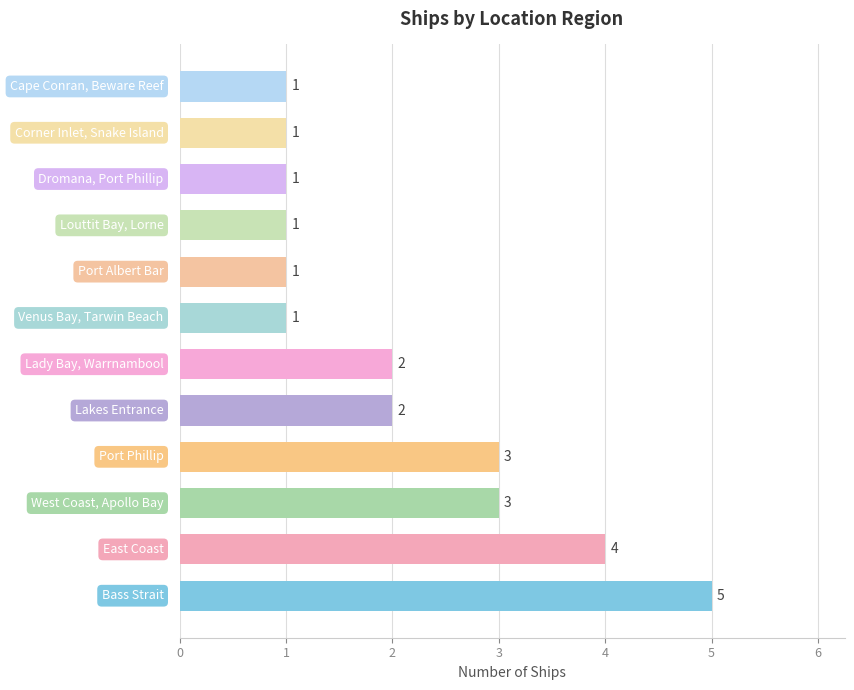

What is the maximum value shown in the chart?

5